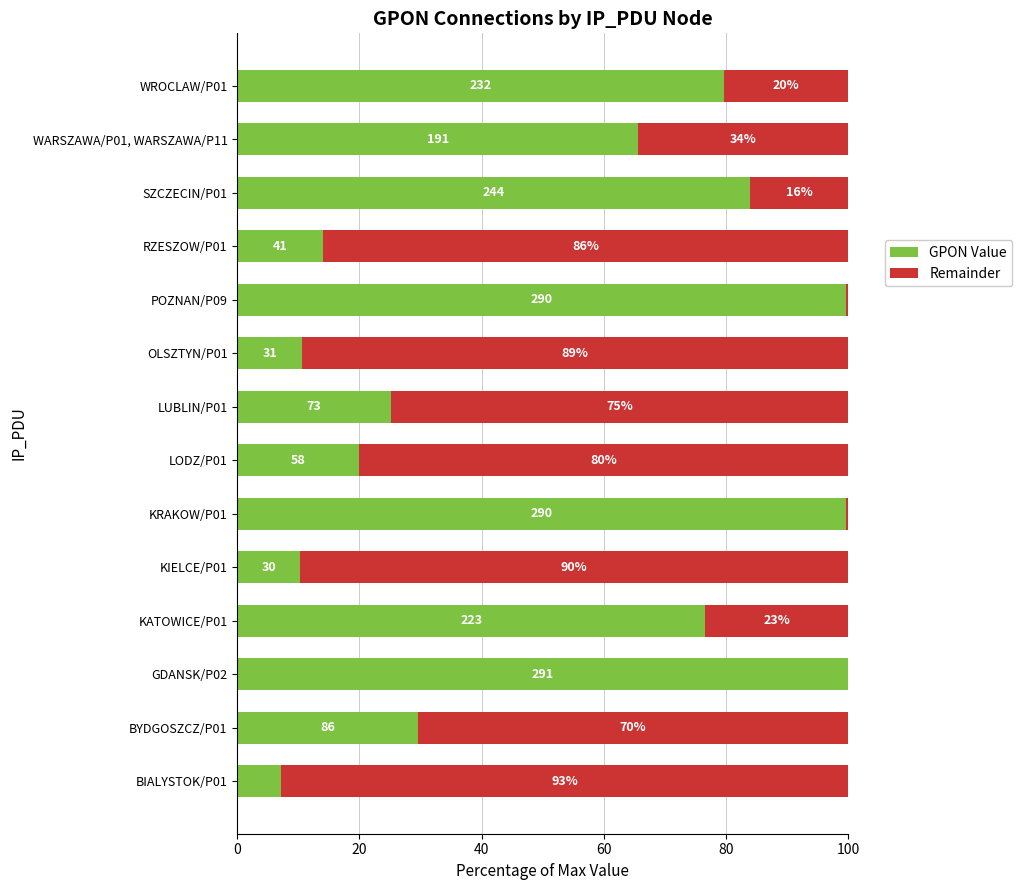

What are all the series names shown in the legend?

GPON Value, Remainder